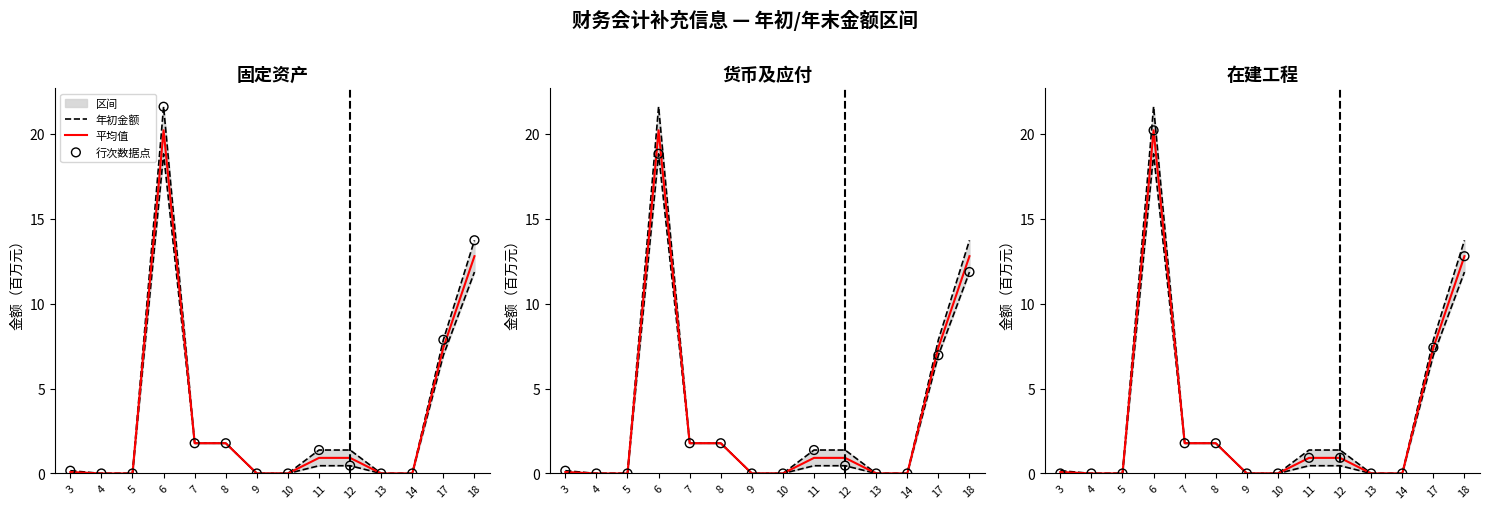

Which series has the largest Y range (max minus min)?

年初金额